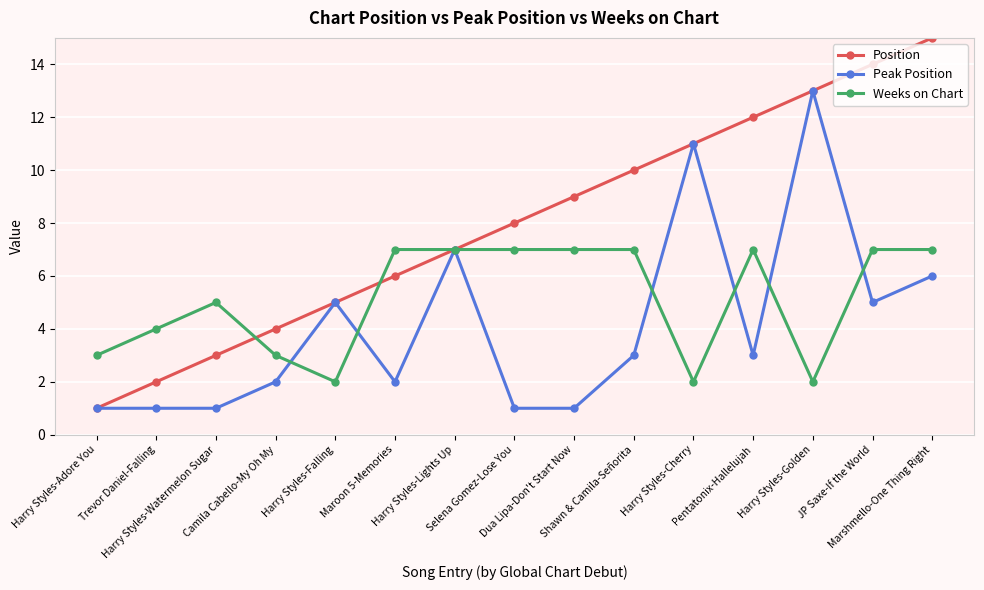

List the series in order of their peak value, highest first.

Position, Peak Position, Weeks on Chart